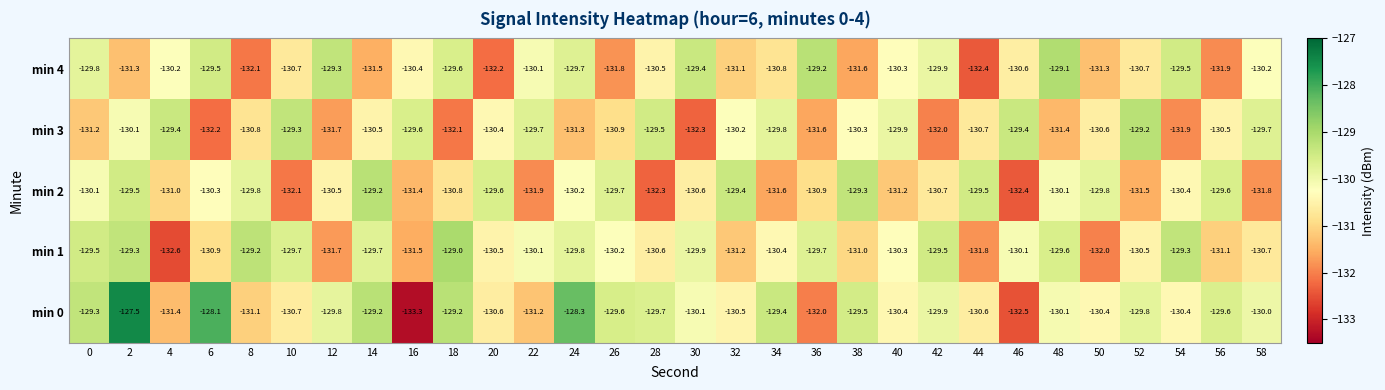

At which label is min 4 closest to -130?

22